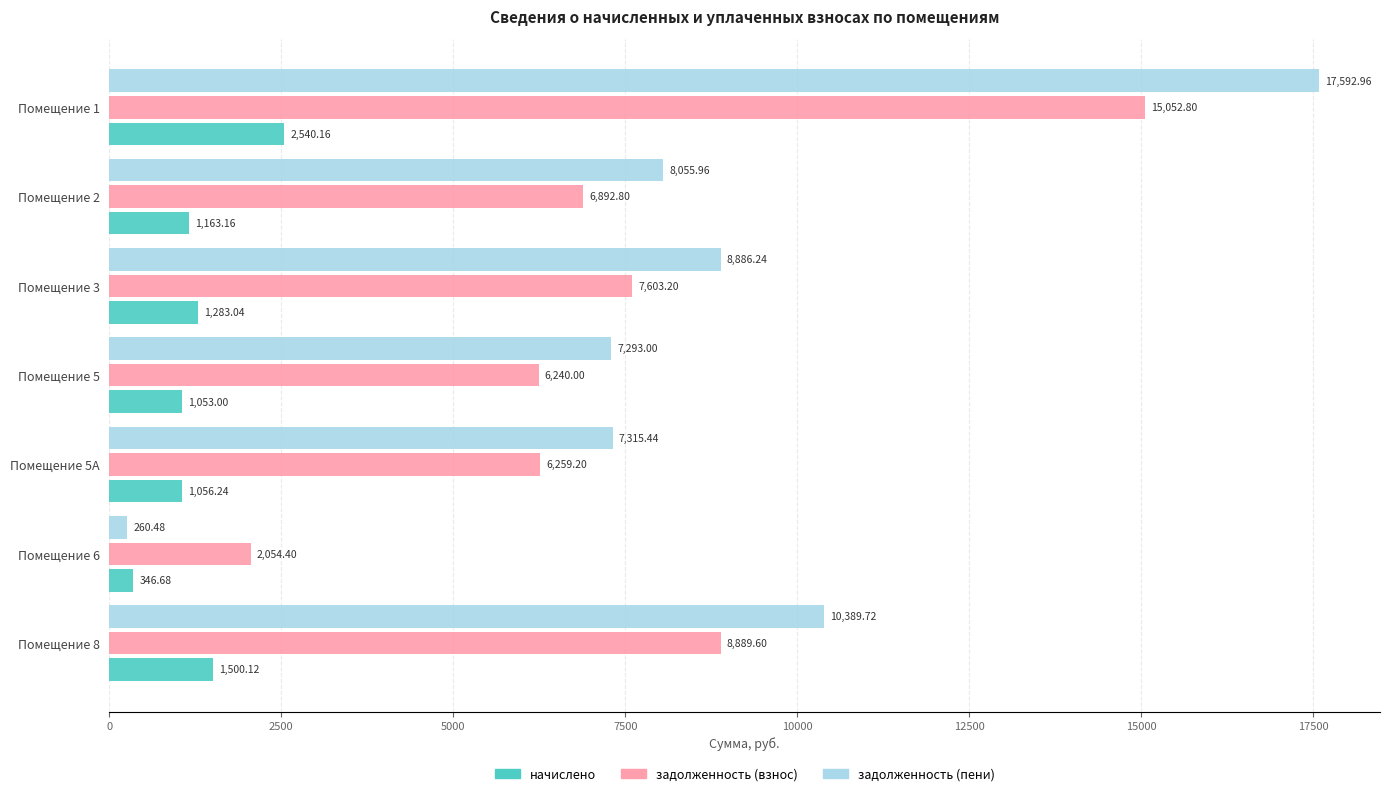

What is the difference between the second highest and minimum values in the начислено series?

1153.4